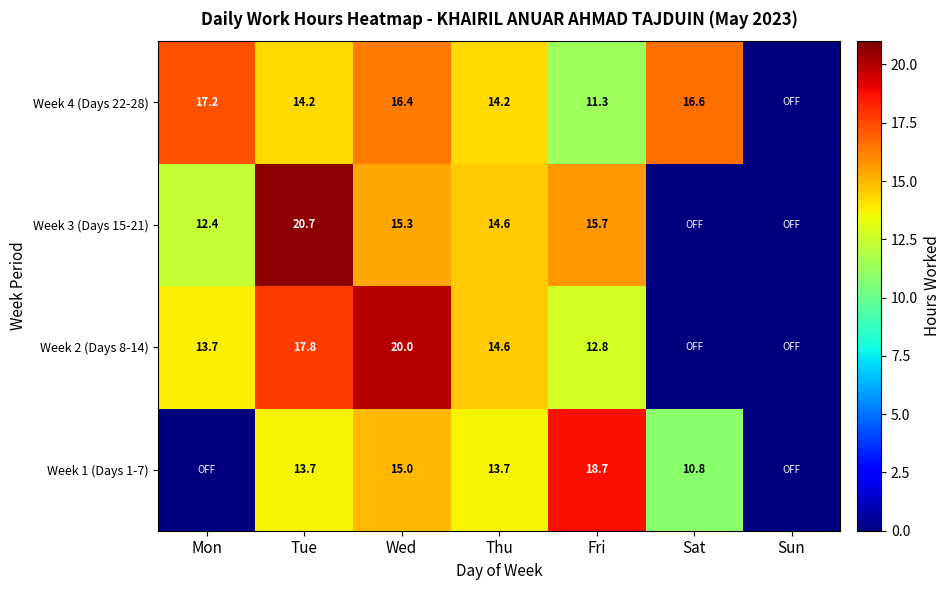

Rank the series at Tue from highest to lowest value.

Week 3 (Days 15-21), Week 2 (Days 8-14), Week 4 (Days 22-28), Week 1 (Days 1-7)